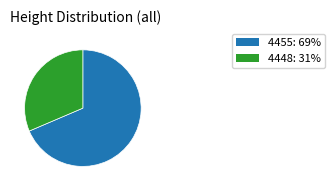

Rank the categories by value from lowest to highest.

4448, 4455